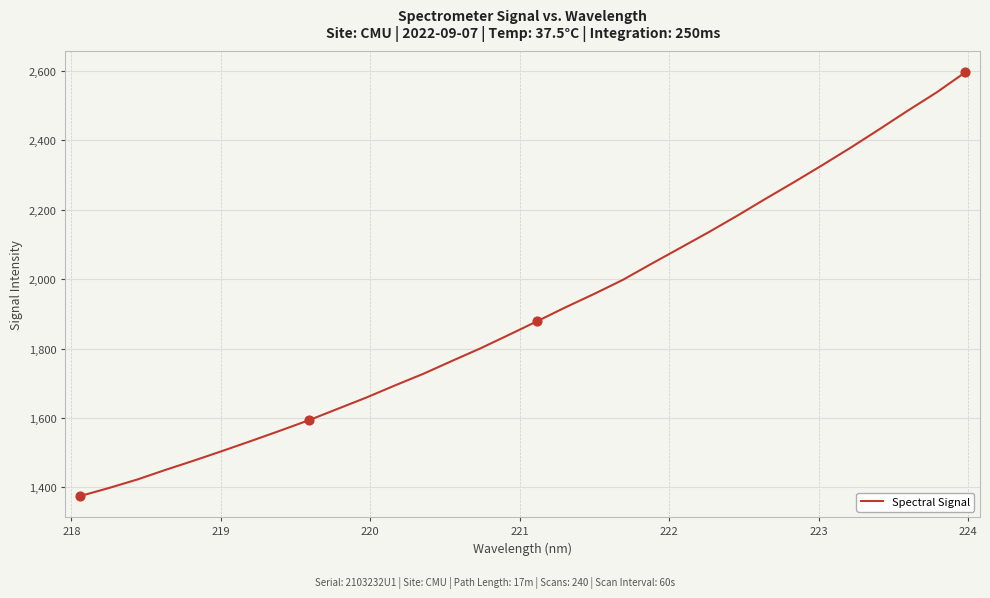

What is the smallest value displayed?

1375.3